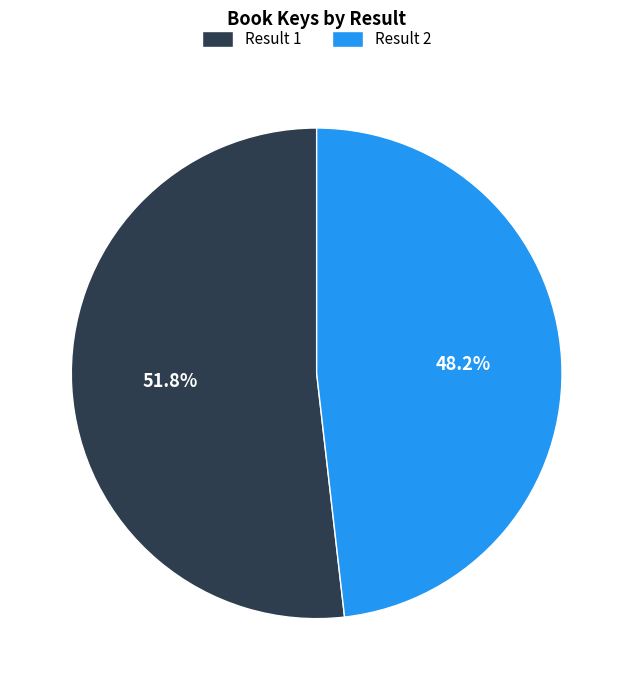

What percentage is NOT represented by Result 1?

48.2%